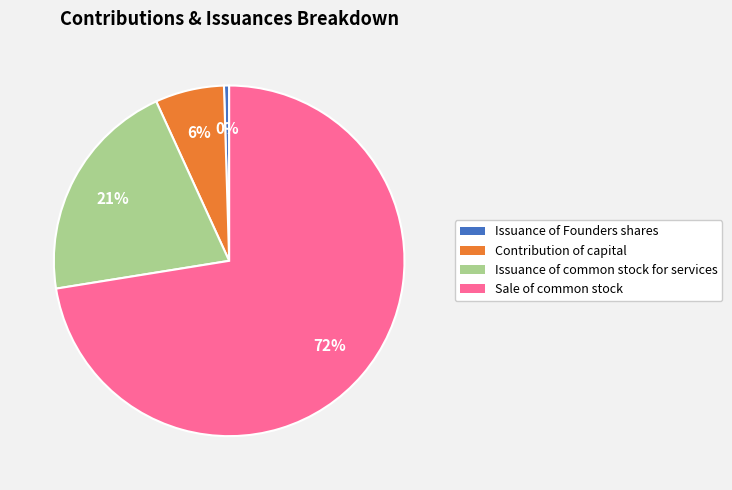

Between Issuance of Founders shares and Issuance of common stock for services, which is larger?

Issuance of common stock for services